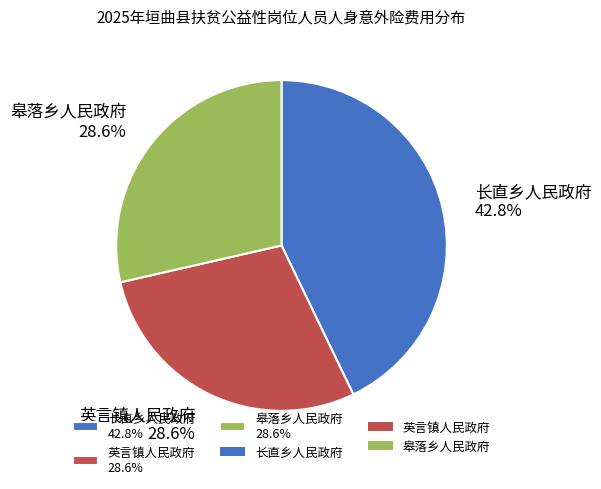

Is the sum of 长直乡人民政府 and 皋落乡人民政府 greater than half?

Yes